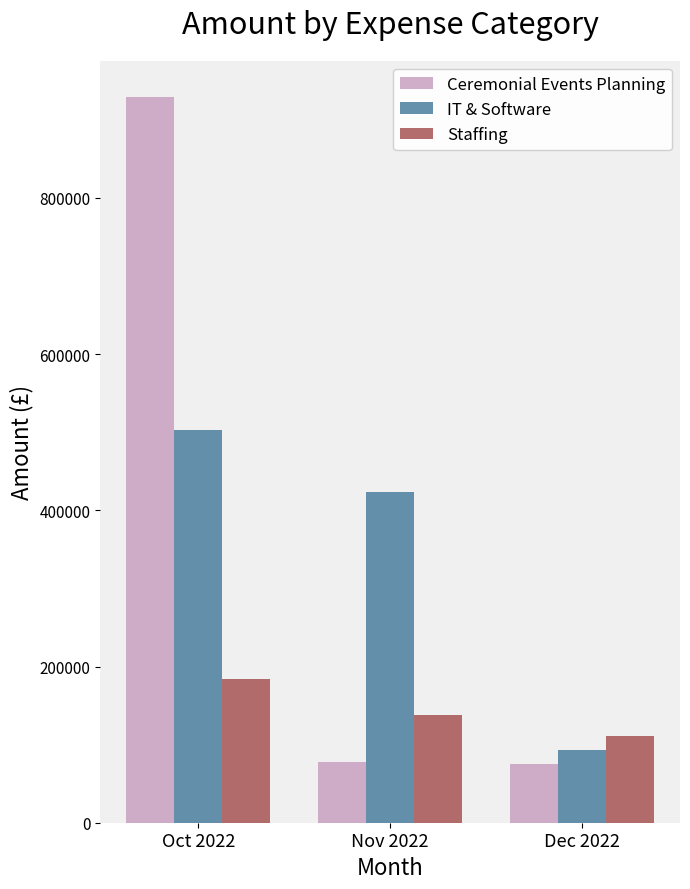

Is the value of IT & Software at Dec 2022 greater than the value of Staffing at Nov 2022?

No